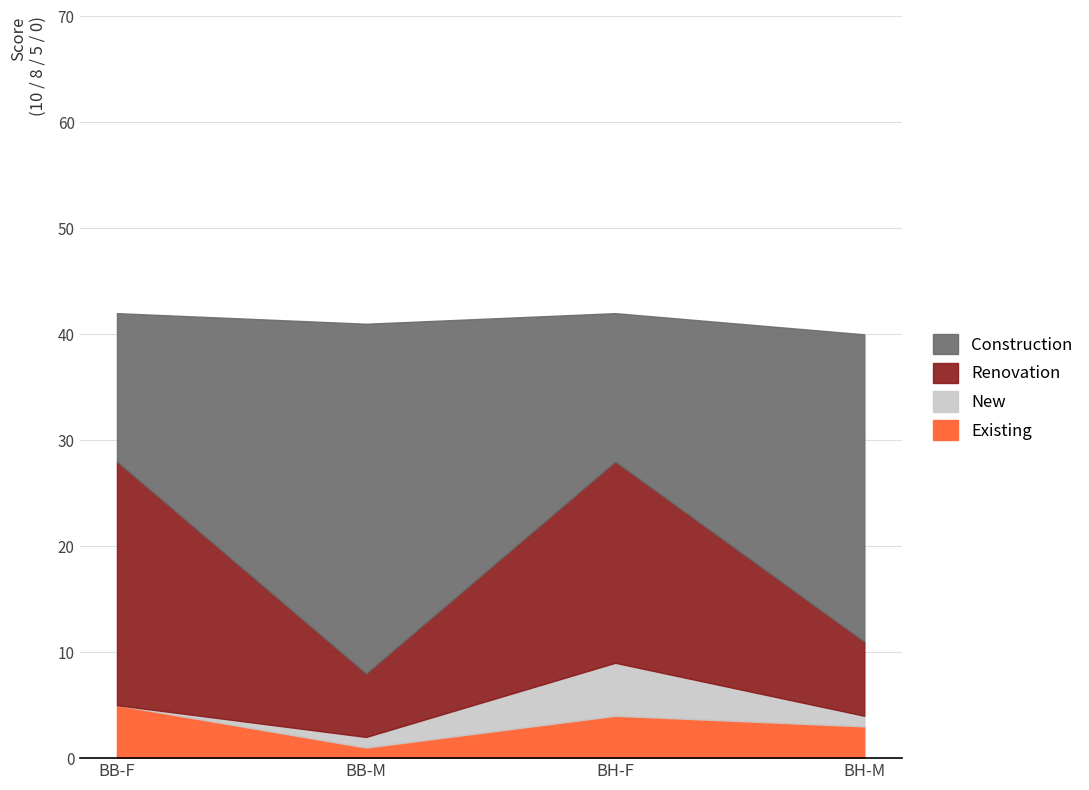

What is the minimum value for Construction?

14